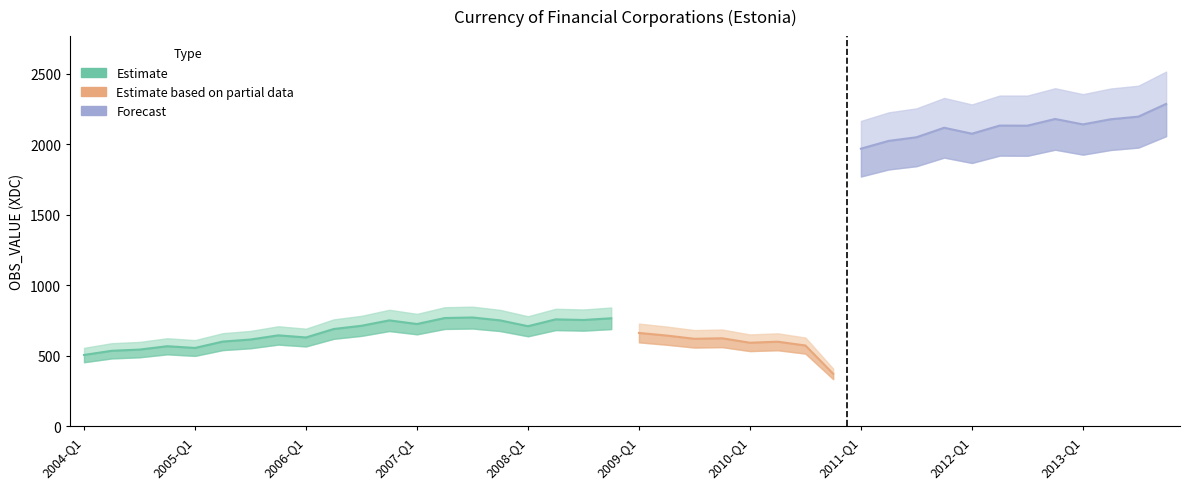

How many points are higher than both their immediate neighbors (excluding endpoints)?

11